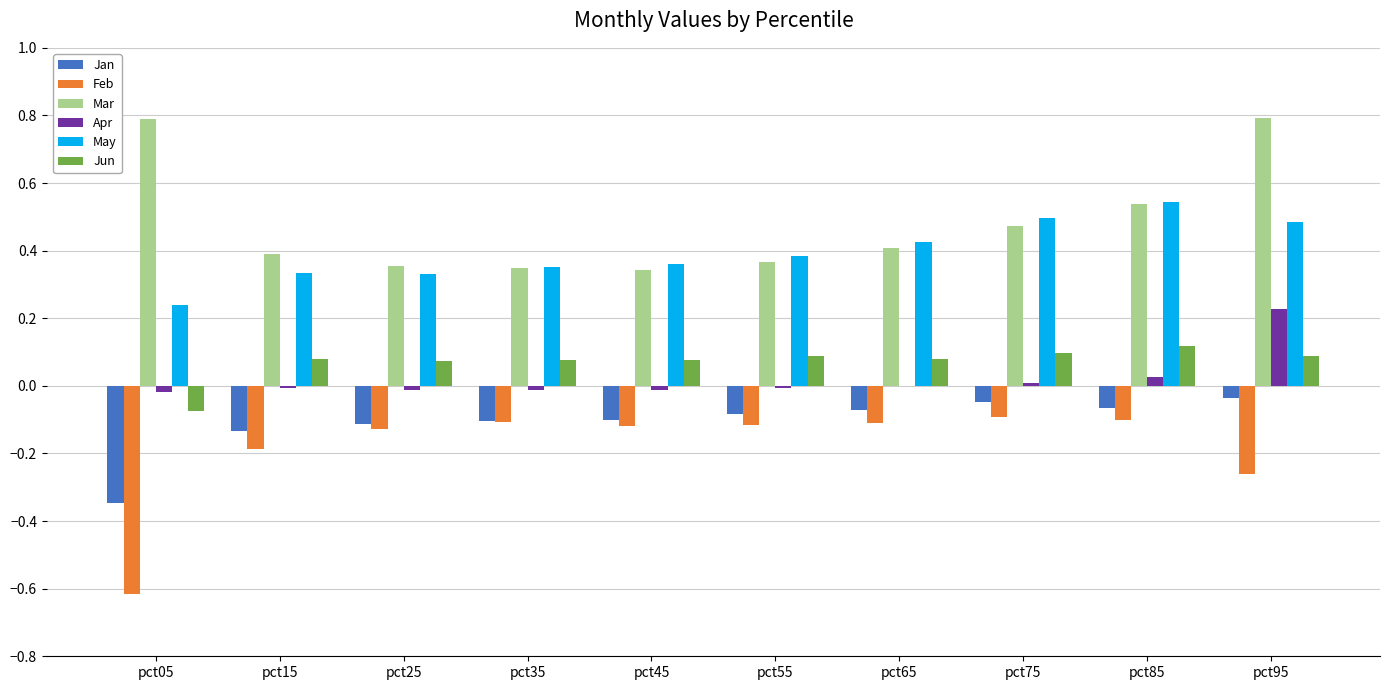

The value of May at pct95 is 0.7. True or false?

False